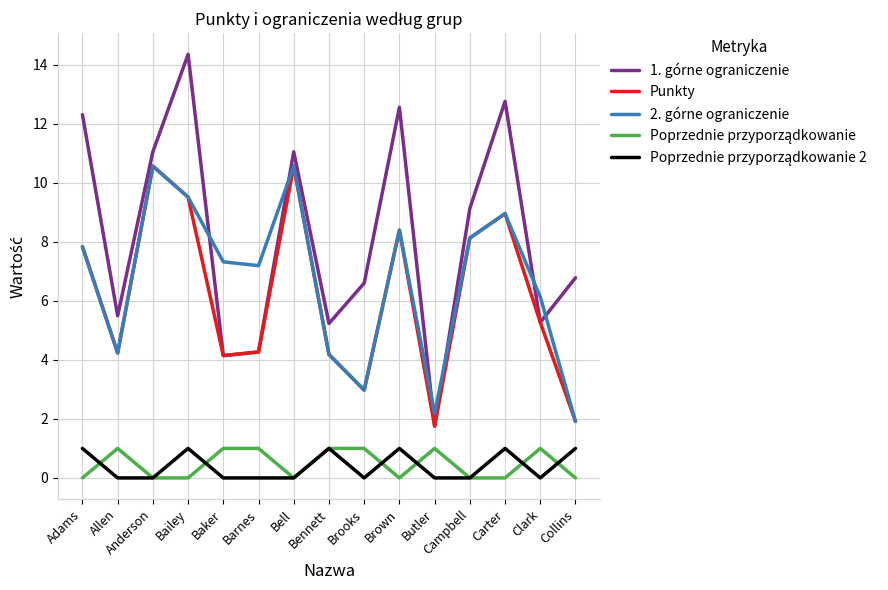

What position from the right is Brown?

6